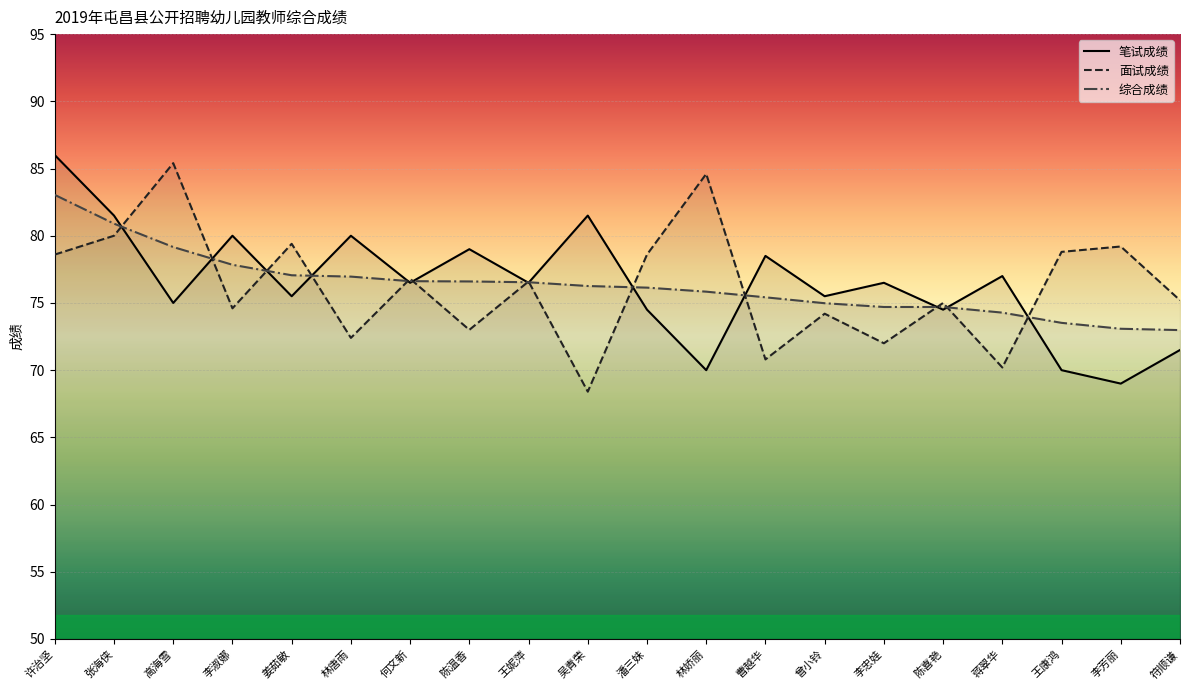

What is the value of the 面试成绩 point at the 2nd from the left?

80.0